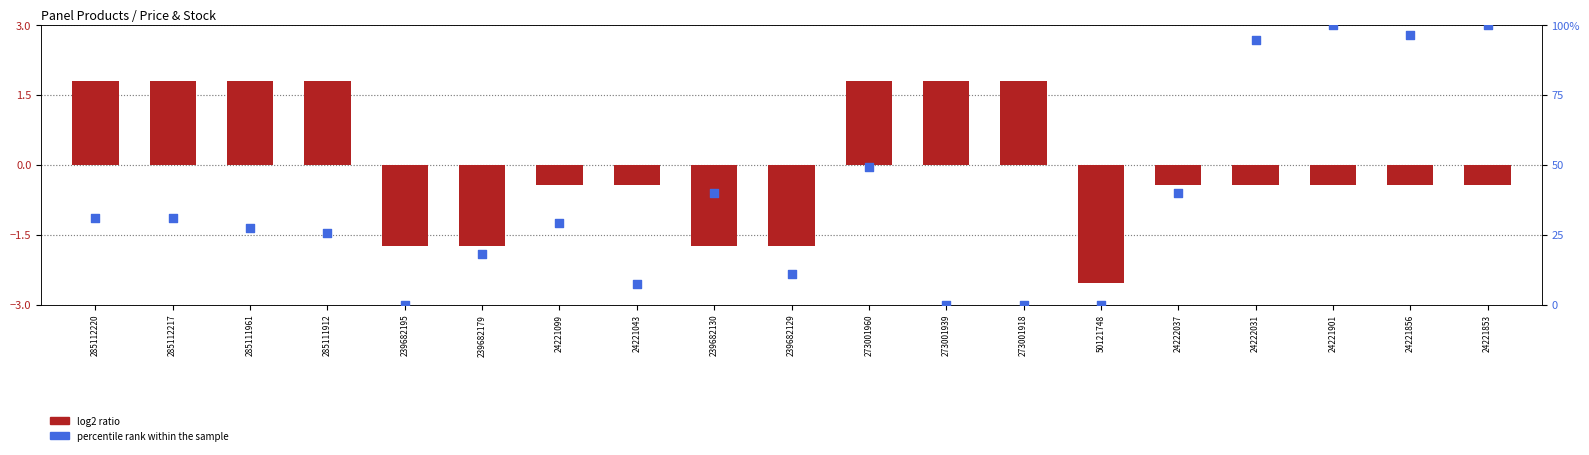

Which series reaches the minimum Y coordinate?

log2 ratio